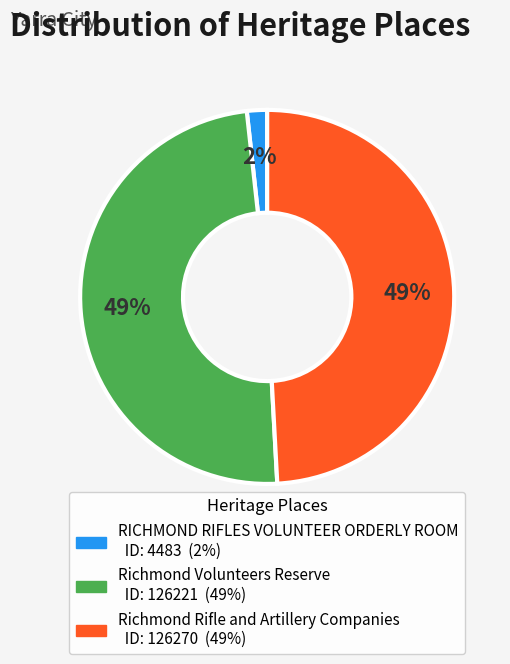

Is there any slice that represents more than half of the pie?

No